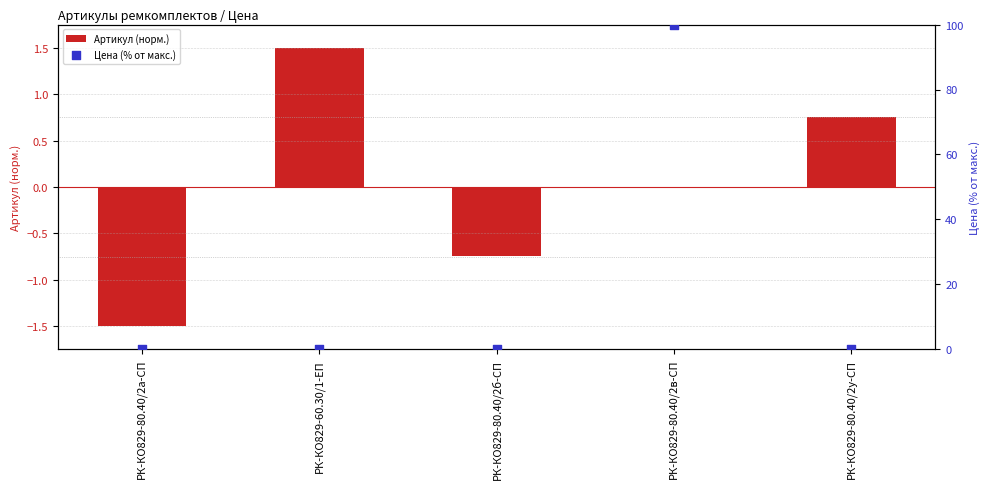

At how many categories does at least one series exceed 87?

1